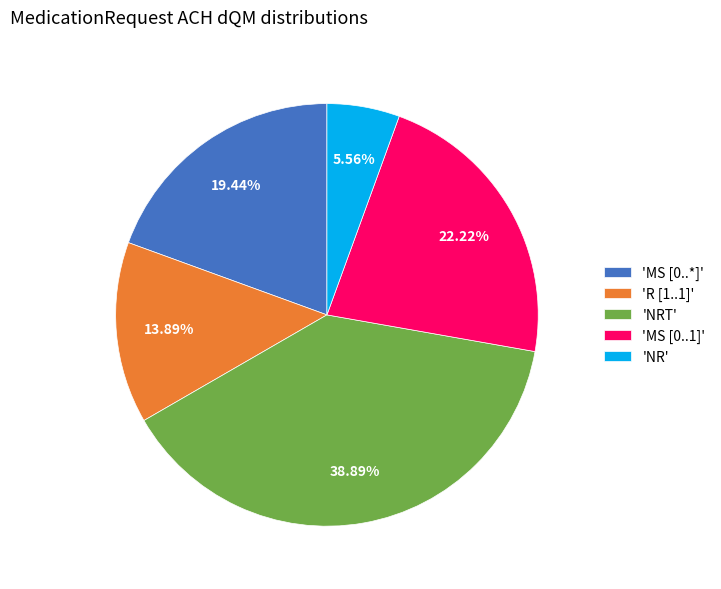

Combined, do 'MS [0..*]' and 'MS [0..1]' account for over 50%?

No